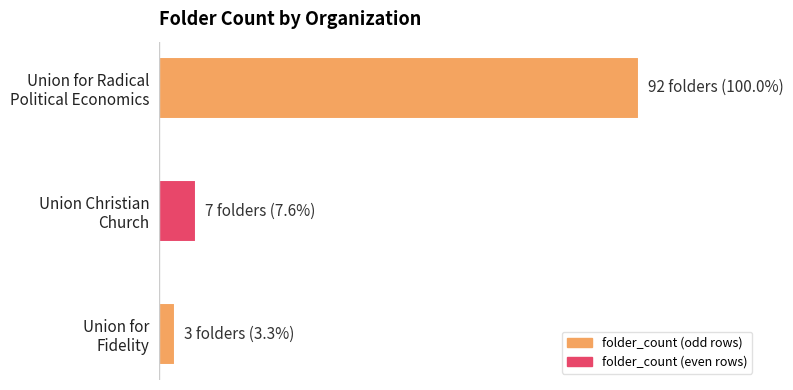

At which category does the chart reach its minimum across all series?

Union for
Fidelity